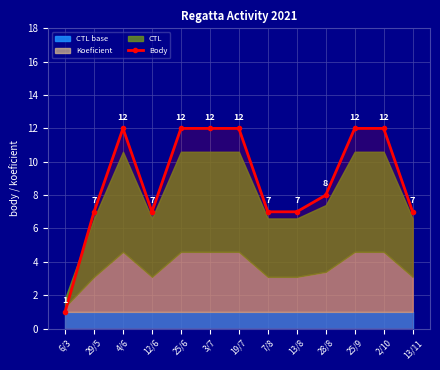

What is the difference between the maximum and minimum values?

11